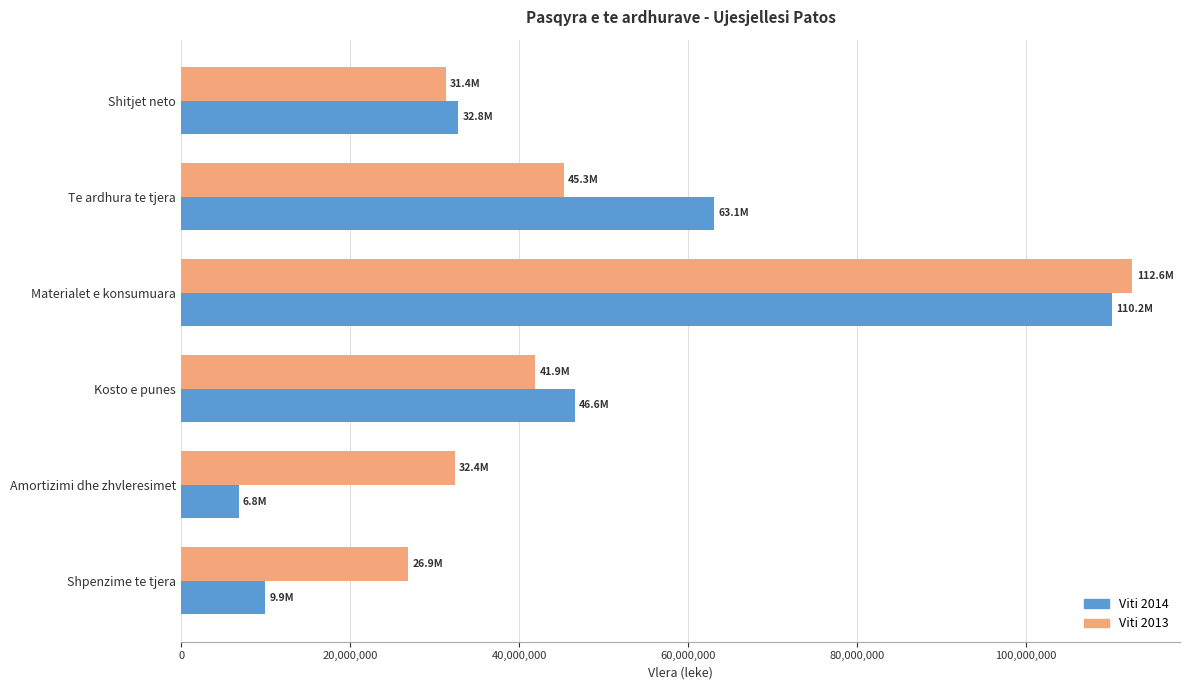

At which label is Viti 2013 closest to 69733494?

Te ardhura te tjera